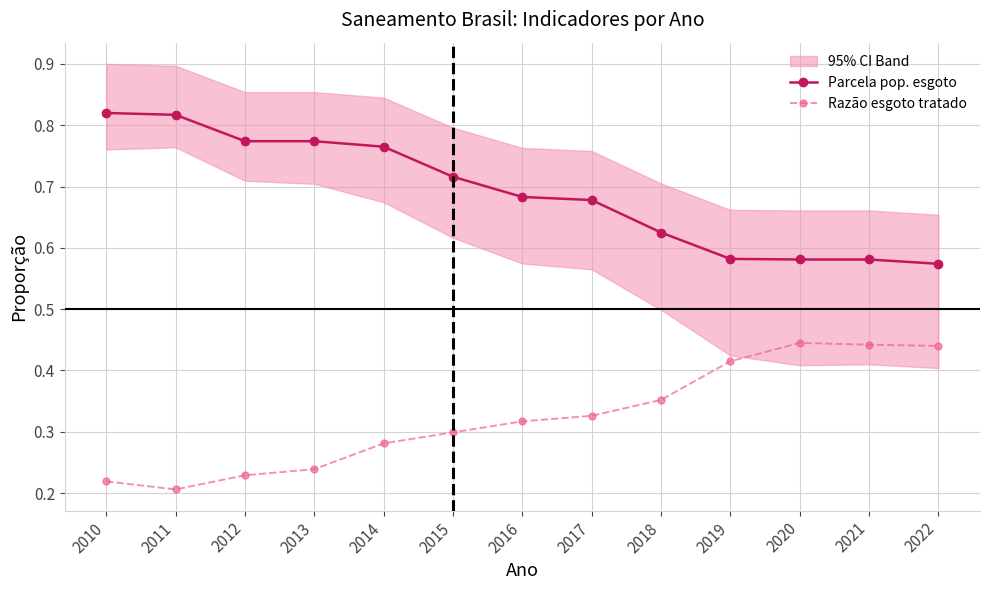

What is the value of the Parcela pop. esgoto point at the 6th from the left?

0.7